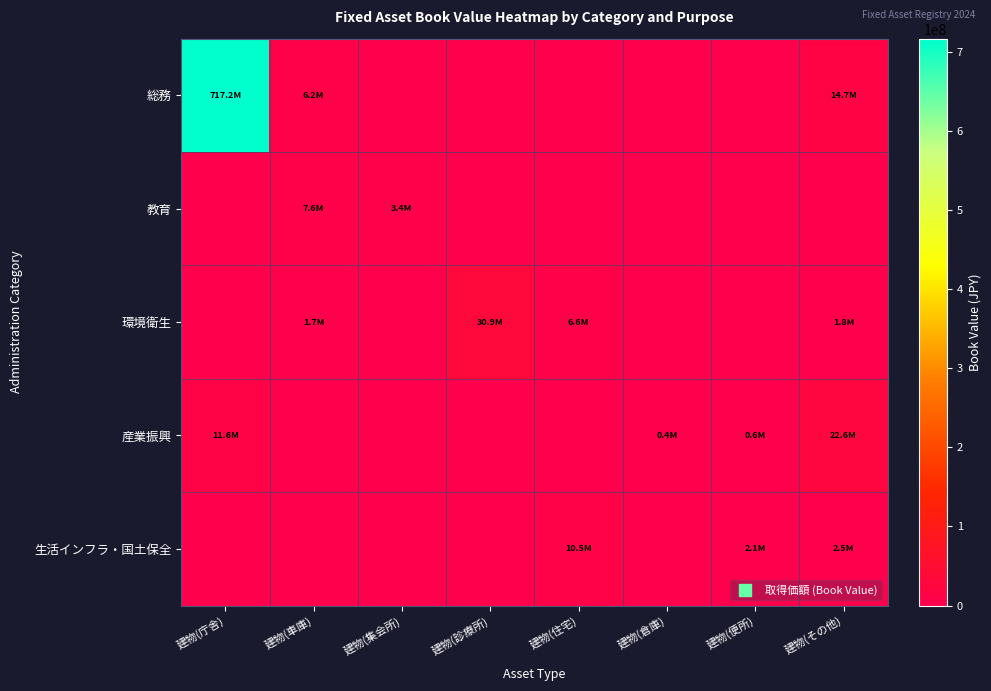

Count the number of data series in this chart.

5